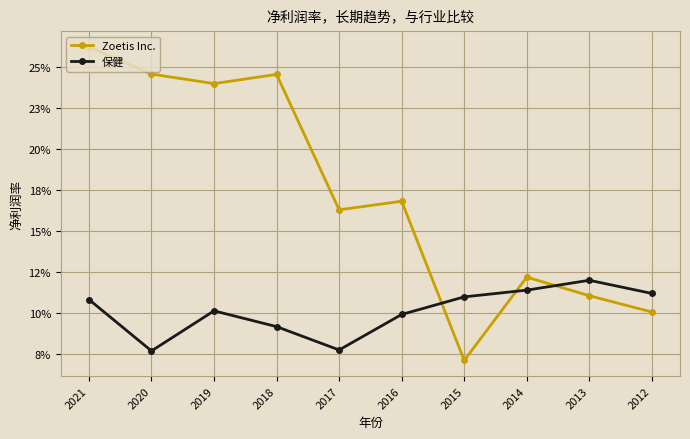

After their last crossing, which series has the higher values: 保健 or Zoetis Inc.?

保健